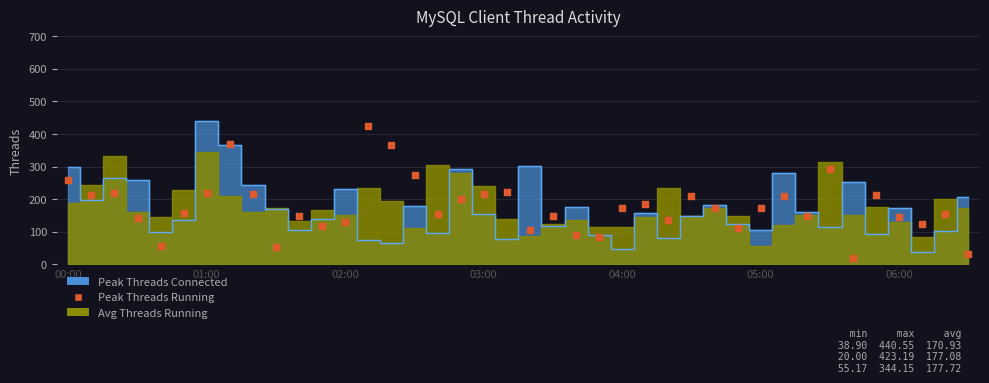

What is the range of Y values (max minus min)?

403.2